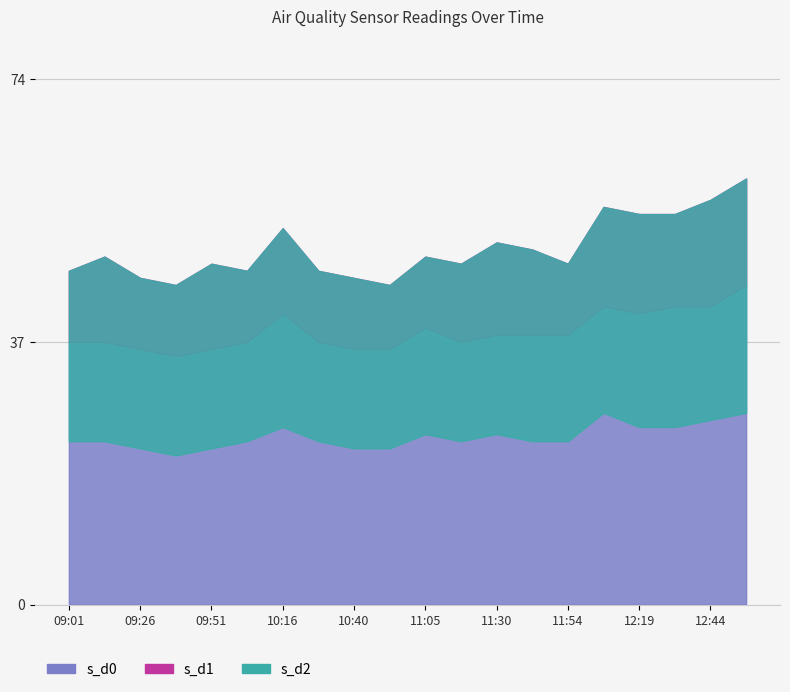

Where is the first local minimum for s_d0?

09:38